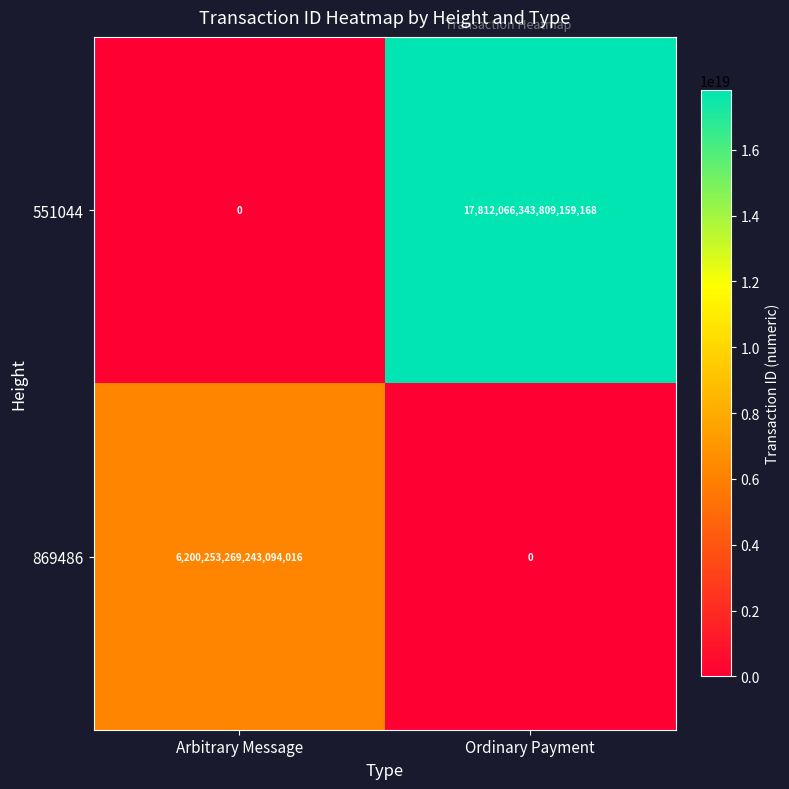

The 551044 series shows 17812066343809159168 at Ordinary Payment. True or false?

True